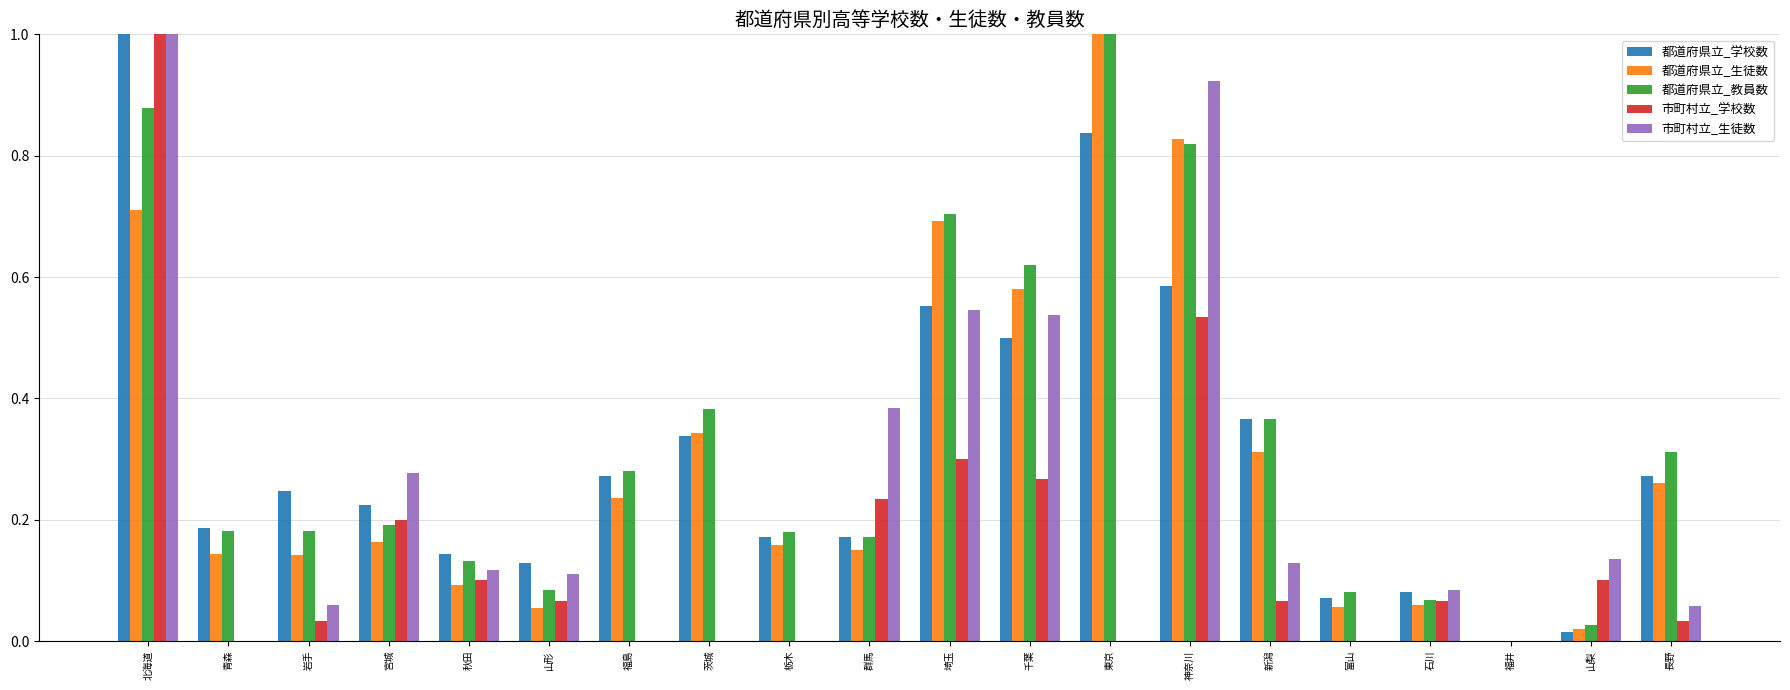

The 都道府県立_教員数 series shows 0.3 at 福島. True or false?

True